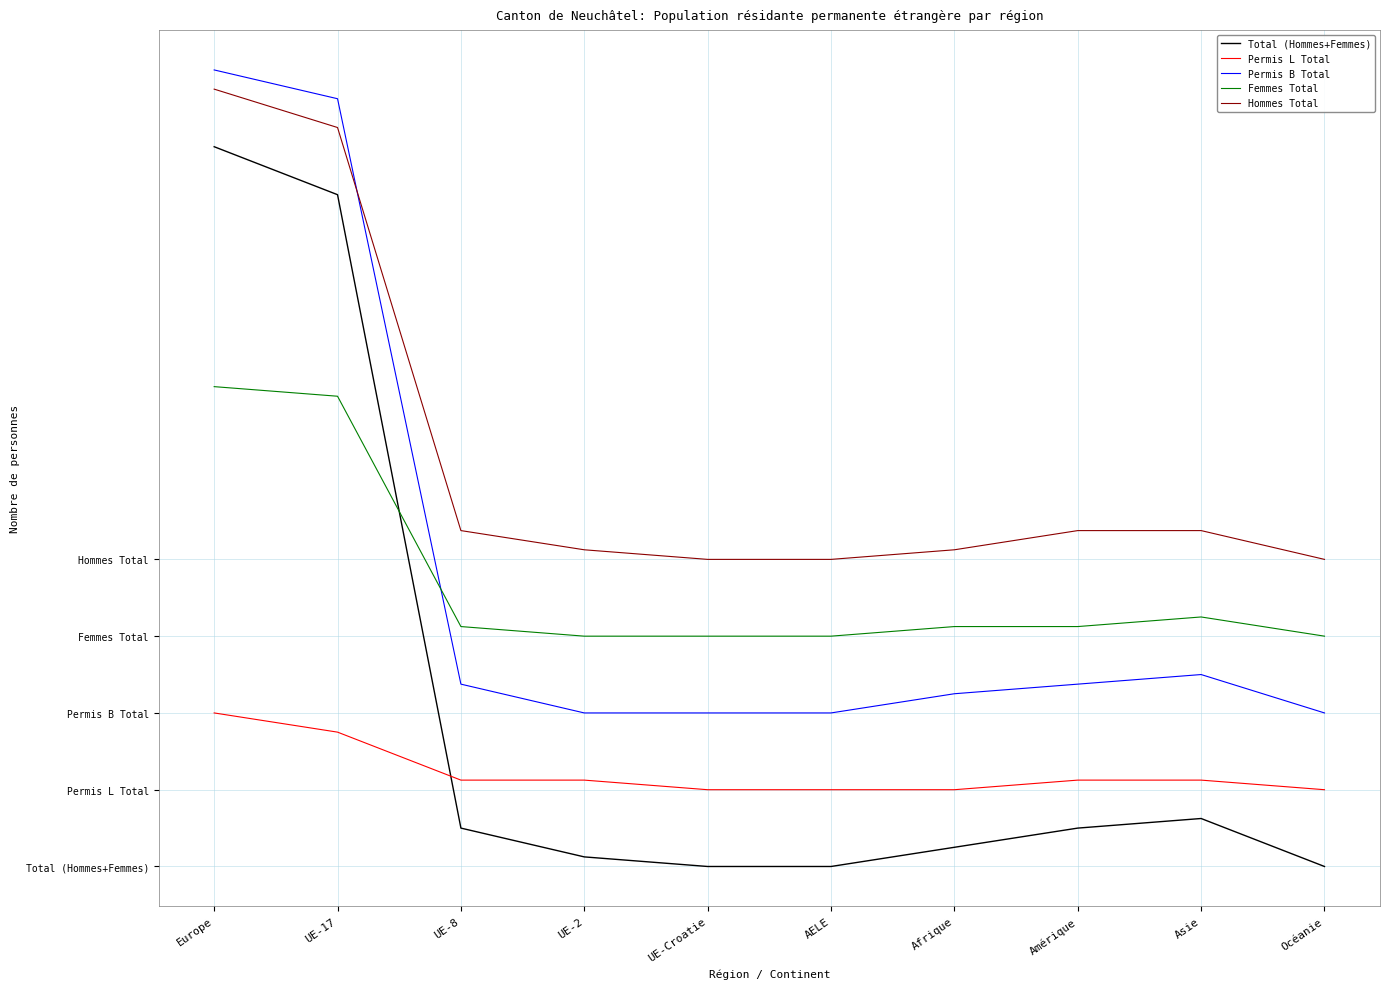

What is the difference between the highest and lowest values at UE-Croatie?

32